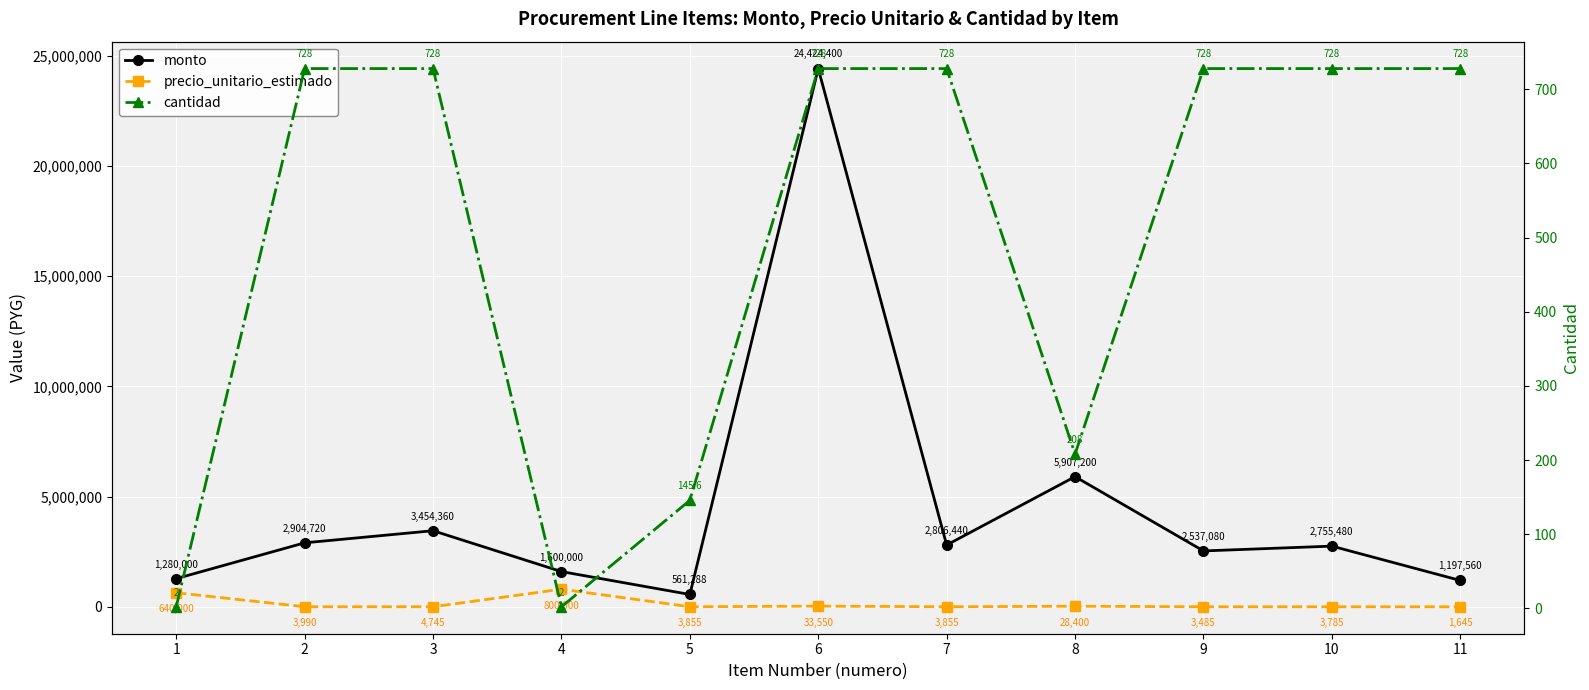

How many interior local peaks does the monto series have?

4